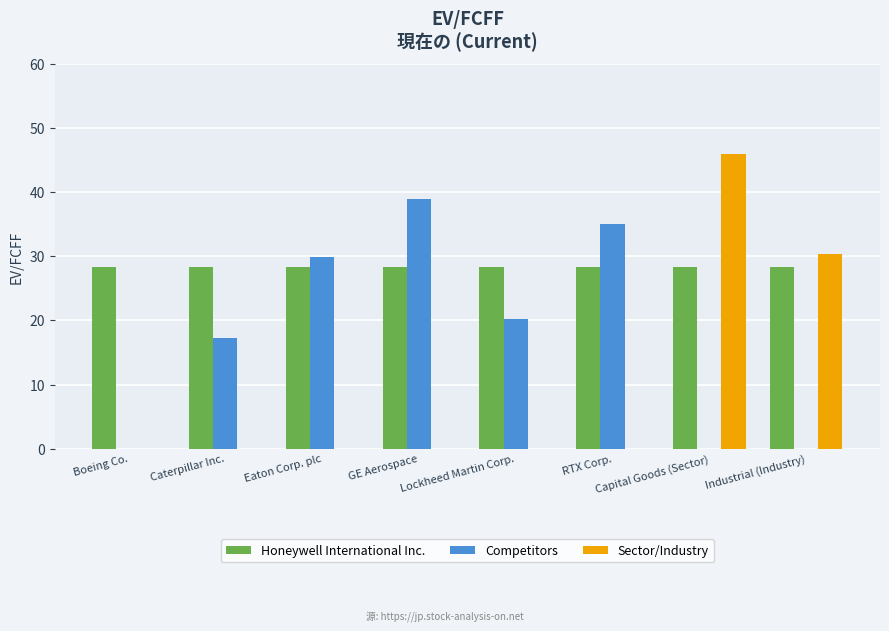

Which series has the largest total across all categories?

Honeywell International Inc.